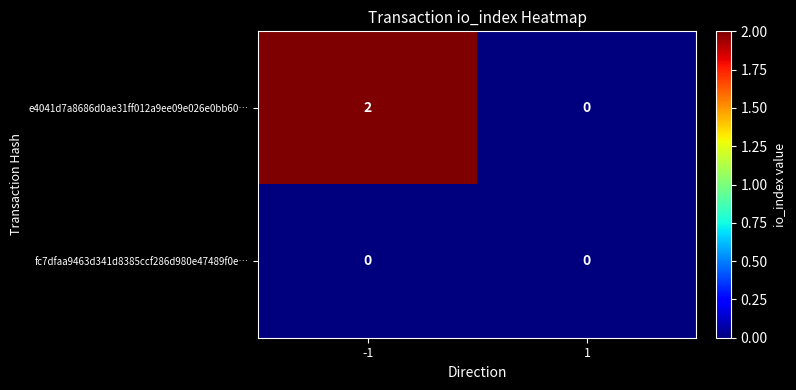

What is the total value across all series at -1?

2